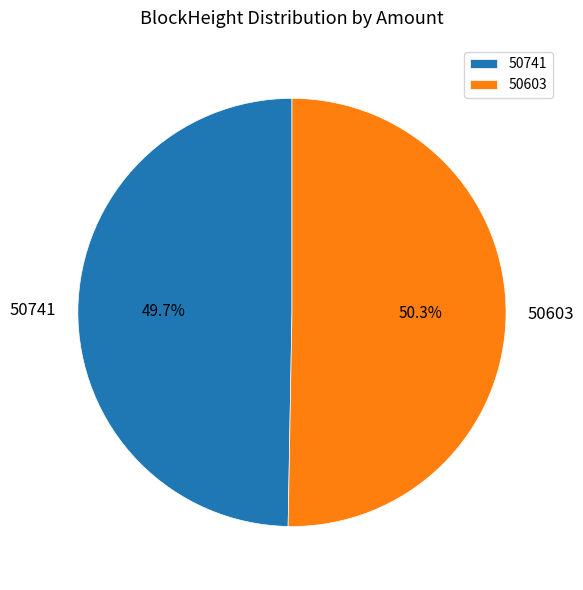

Between 50741 and 50603, which is larger?

50603